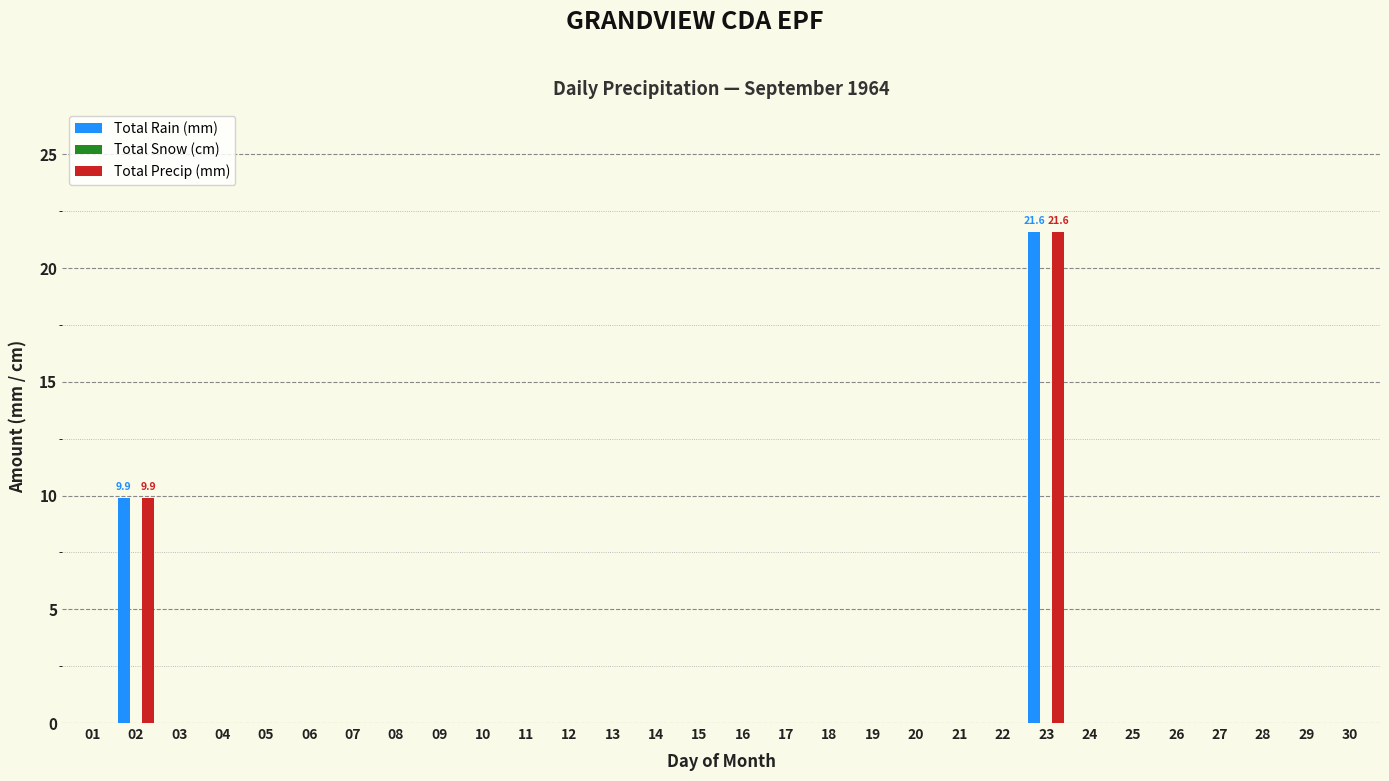

Are the bars grouped side by side (vs. stacked)?

Yes